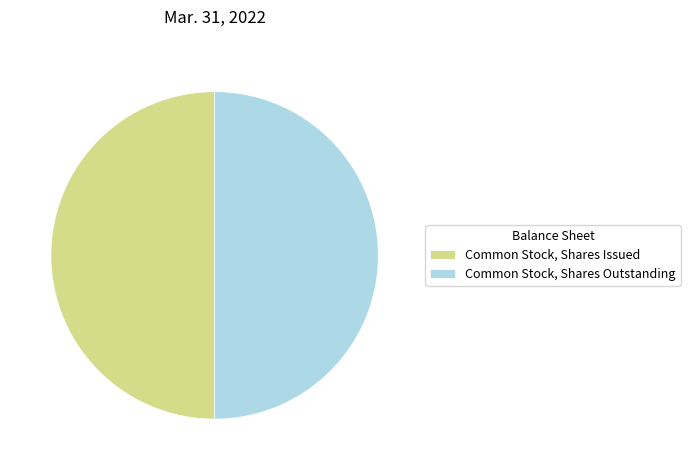

The Common Stock, Shares Outstanding slice represents 38% of the pie. True or false?

False